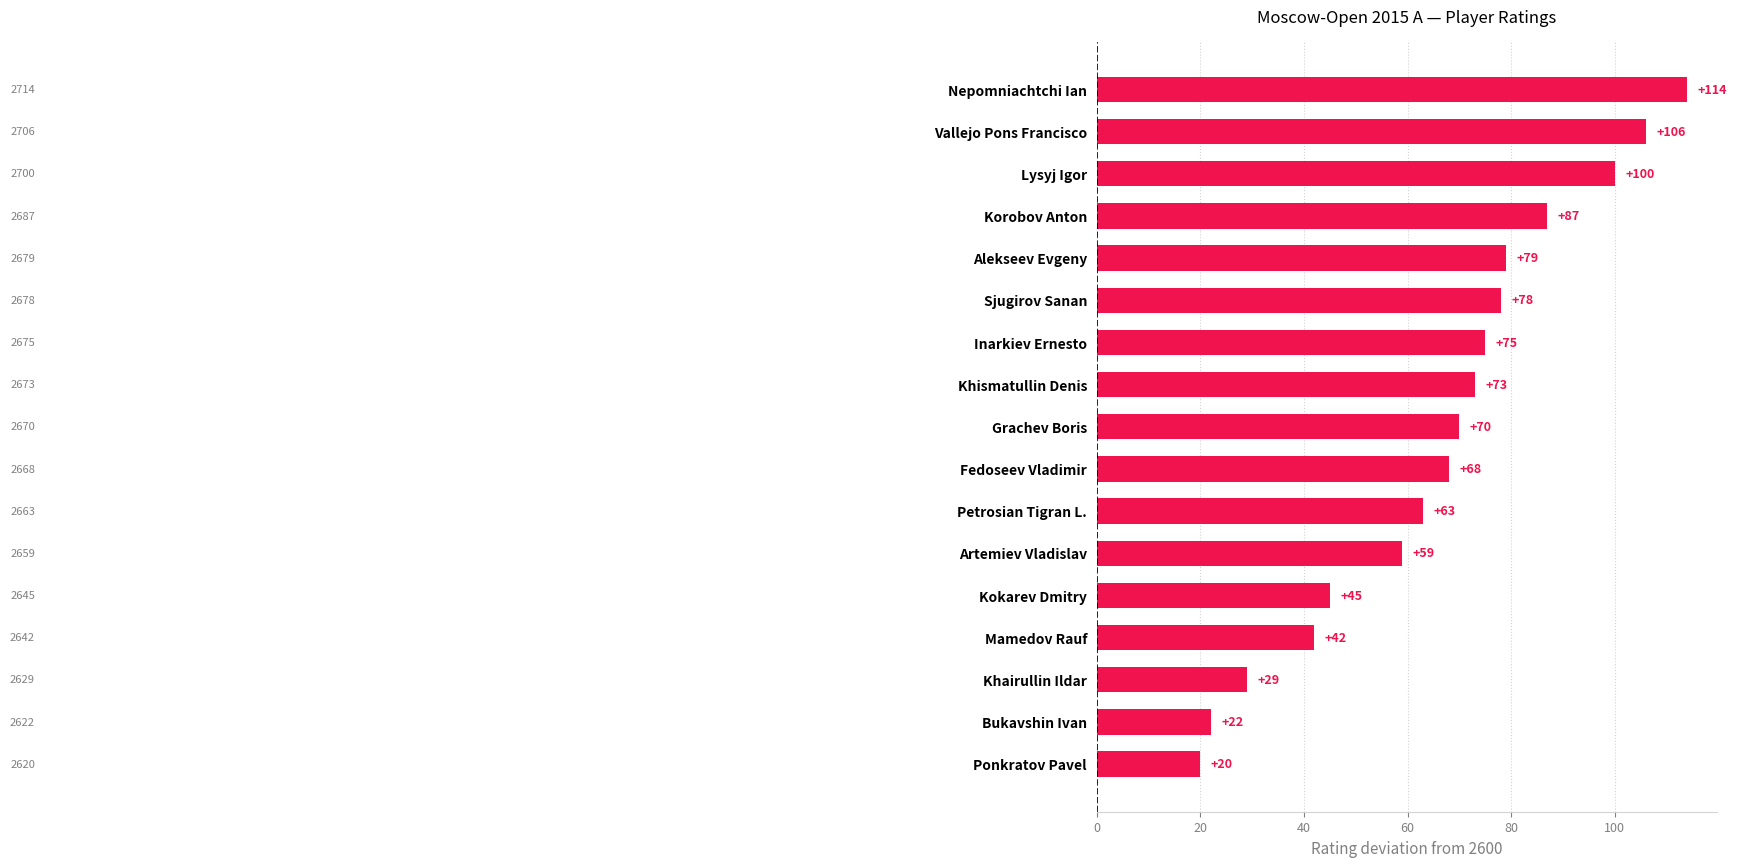

What is the average value?

66